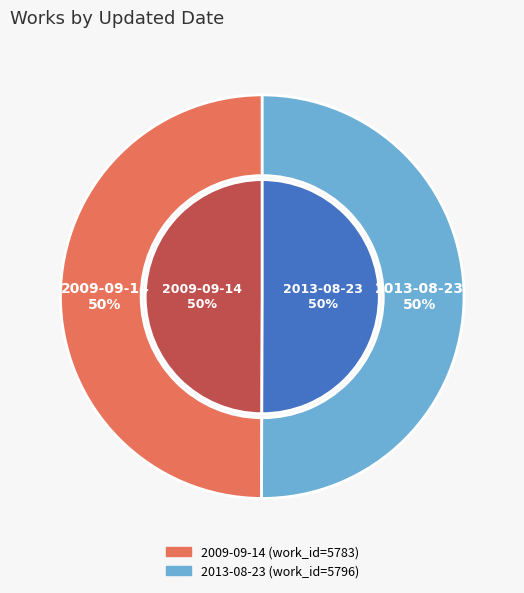

How many slices are in this pie chart?

2